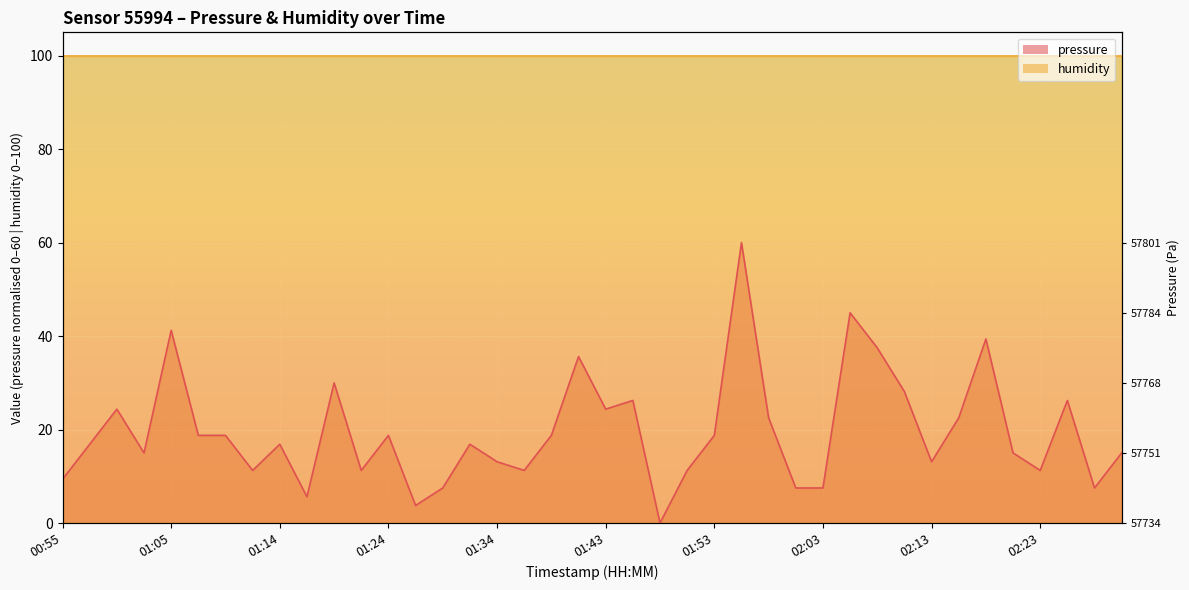

What is the approximate value at 01:24?

18.8